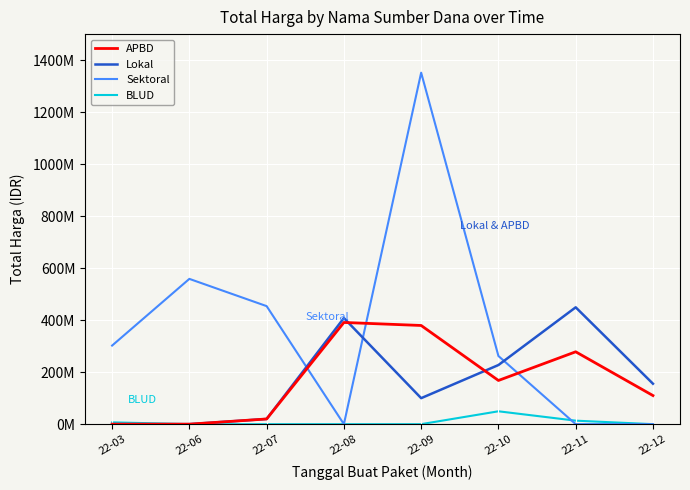

Rank the series at 22-12 from highest to lowest value.

Lokal, APBD, Sektoral, BLUD